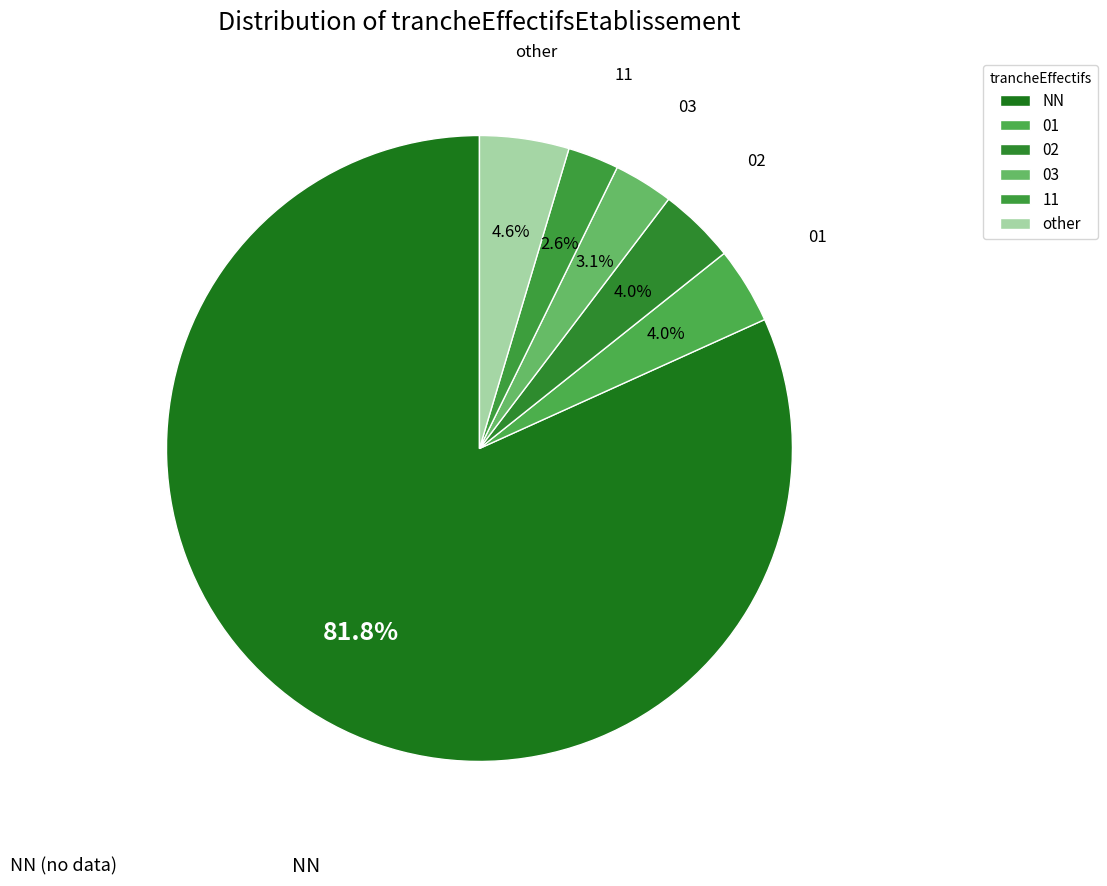

Which category has the biggest portion of the pie?

NN